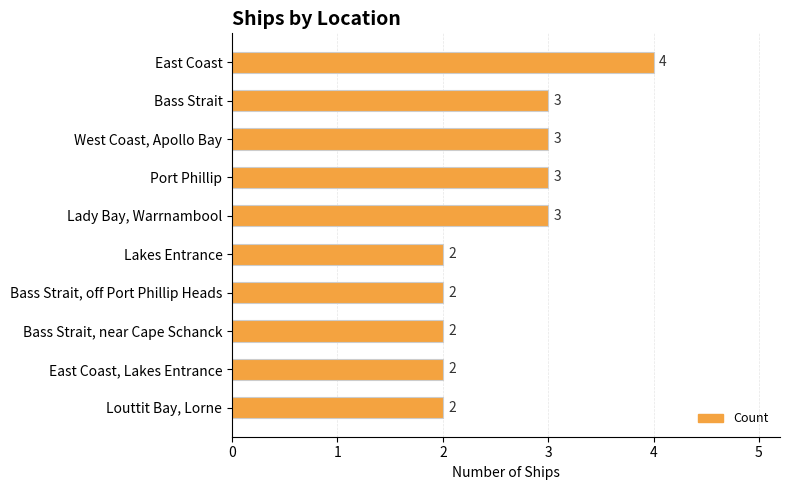

What is the value of the 9th bar from the top?

2